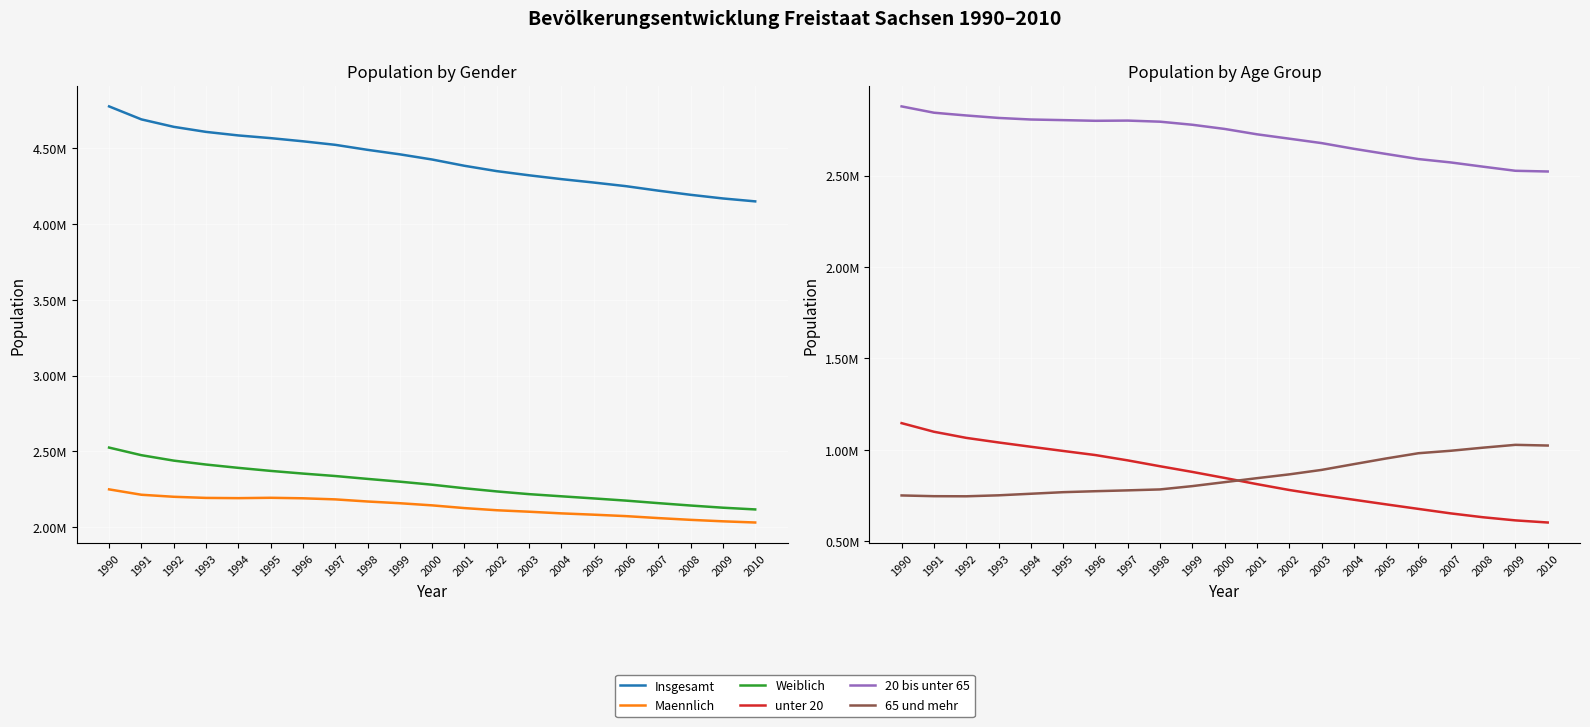

True or false: 65 und mehr and Insgesamt intersect in this chart.

False